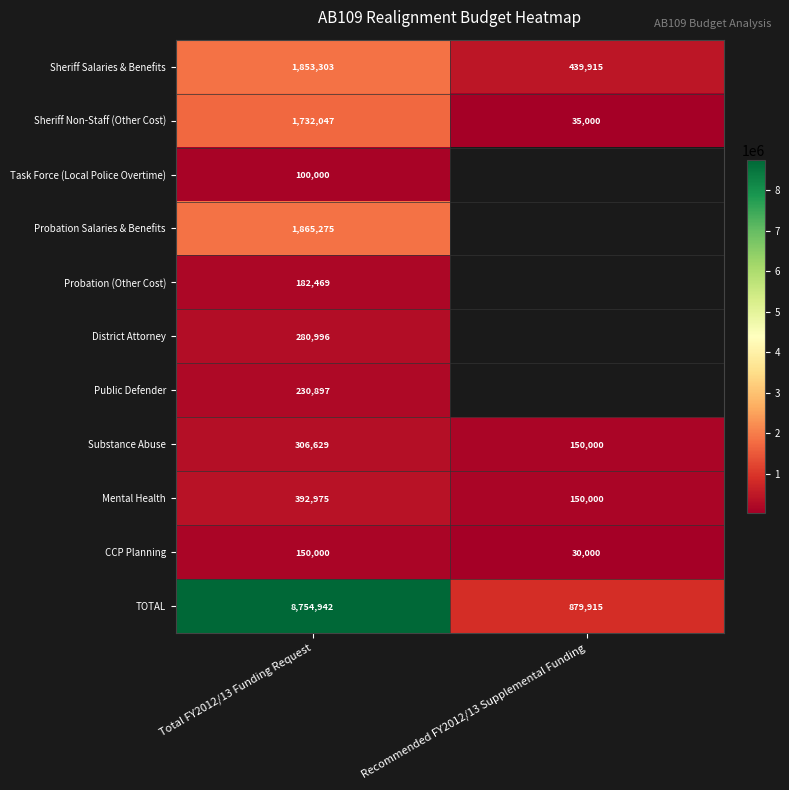

Rank the series at Total FY2012/13 Funding Request from highest to lowest value.

TOTAL, Probation Salaries & Benefits, Sheriff Salaries & Benefits, Sheriff Non-Staff (Other Cost), Mental Health, Substance Abuse, District Attorney, Public Defender, Probation (Other Cost), CCP Planning, Task Force (Local Police Overtime)